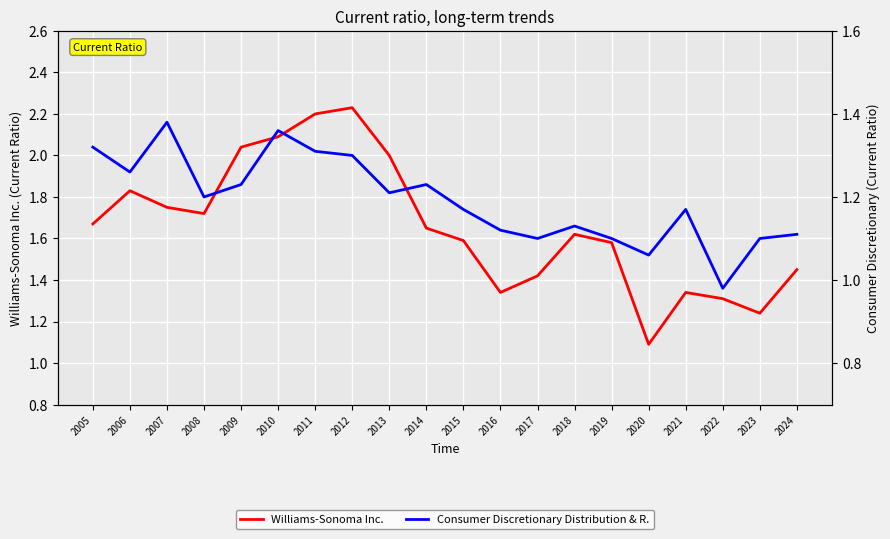

Which has a higher value, 2021 or 2006?

2006